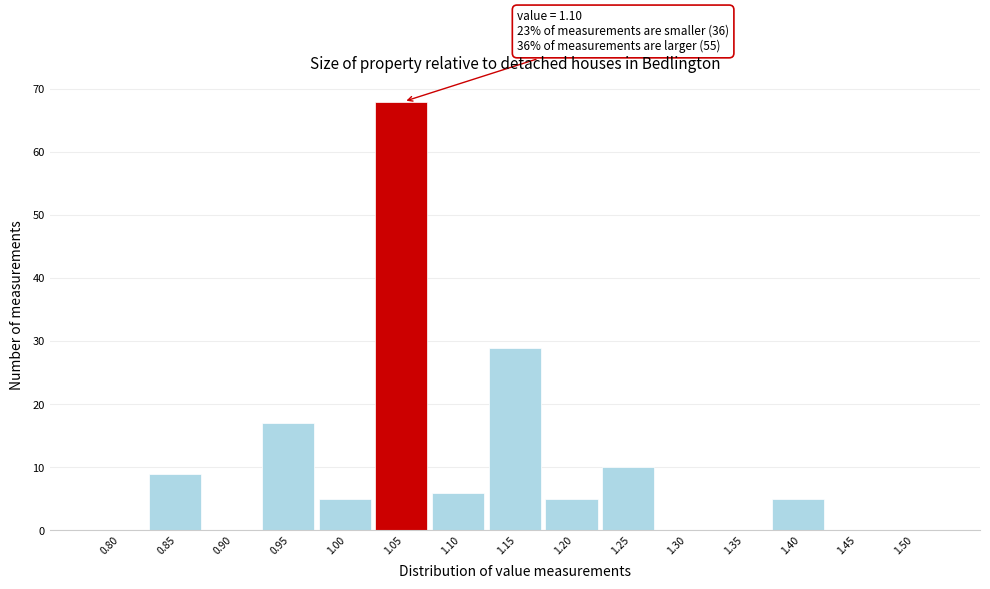

Reading right to left, list all the values displayed in this chart.

1.50=0	1.45=0	1.40=5	1.35=0	1.30=0	1.25=10	1.20=5	1.15=29	1.10=6	1.05=68	1.00=5	0.95=17	0.90=0	0.85=9	0.80=0